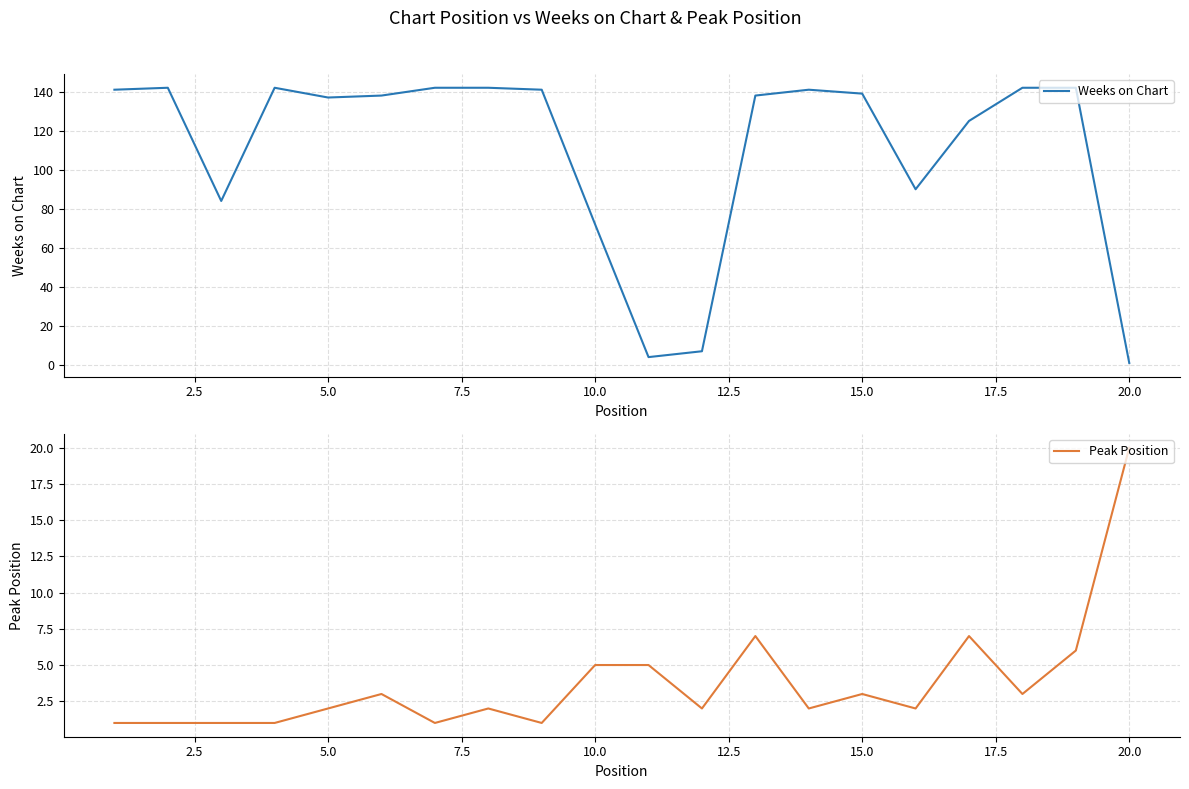

True or false: Weeks on Chart has a value of 137 at 5.0.

True